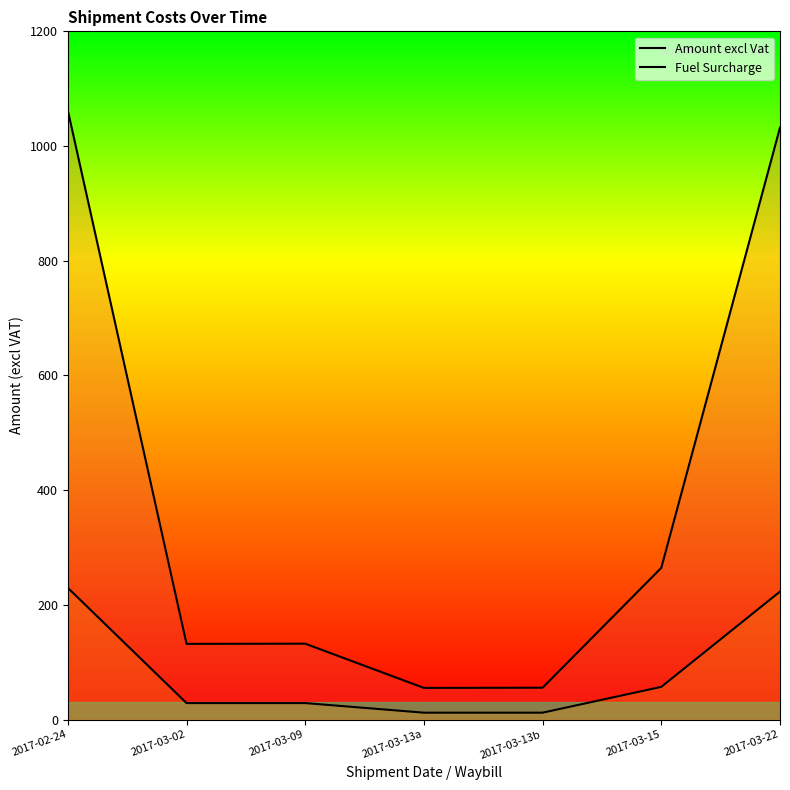

Where is Amount excl Vat nearest to the value 558?

2017-03-15